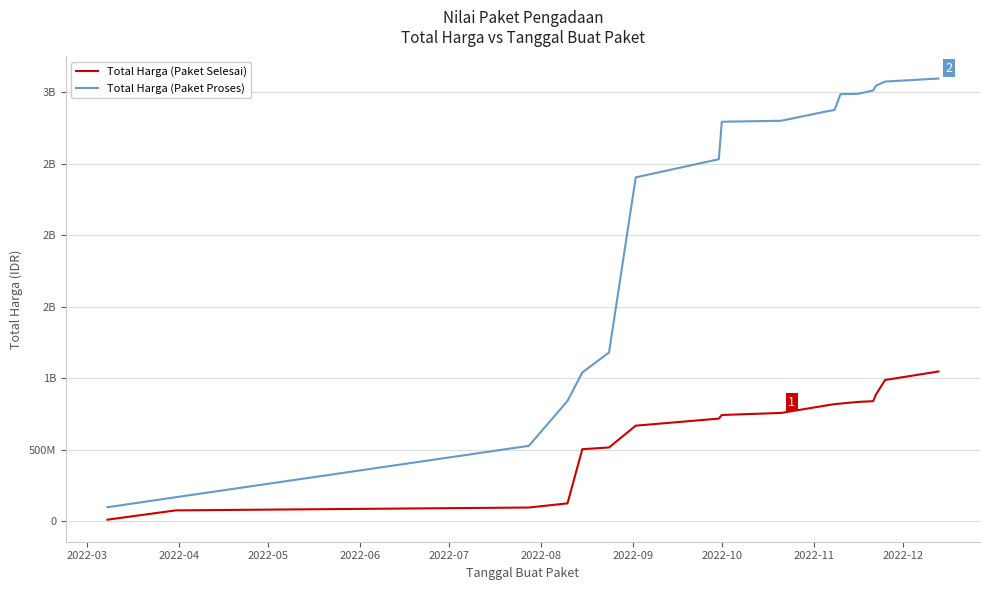

What are all the series names shown in the legend?

Total Harga (Paket Selesai), Total Harga (Paket Proses)